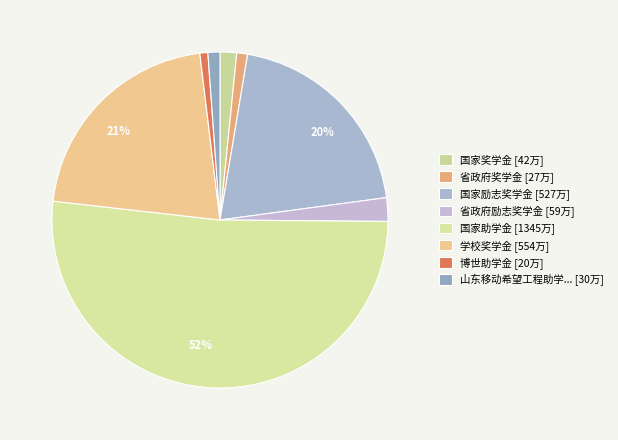

How many slices are in this pie chart?

8